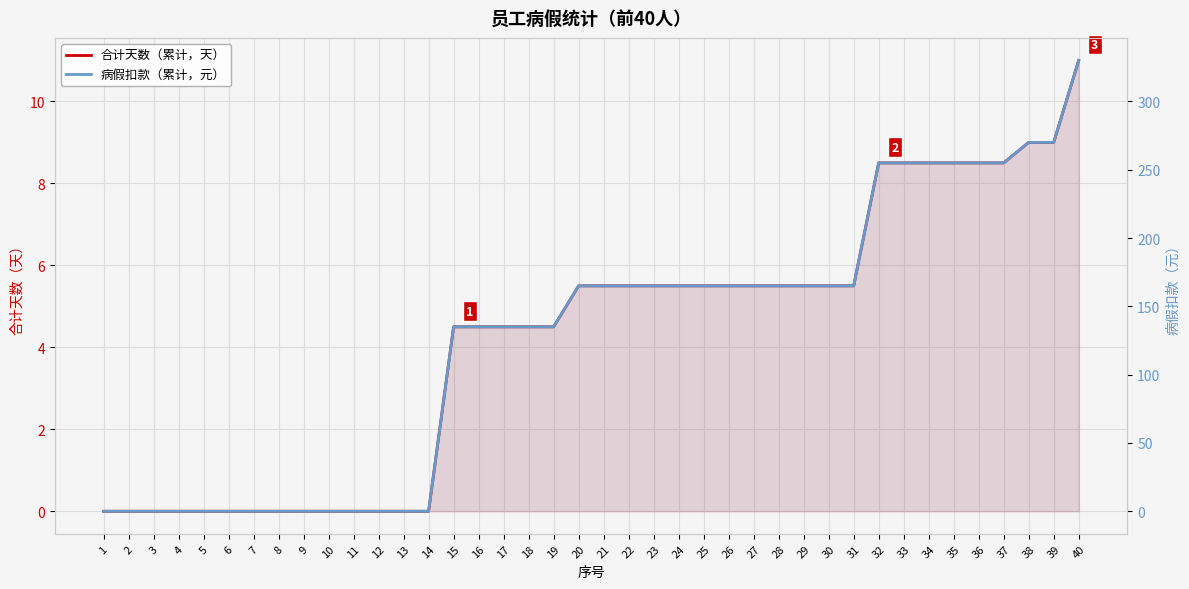

At which category is the sum across all series the highest?

40